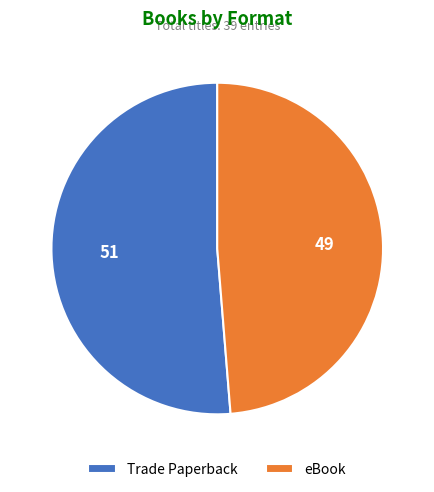

Count the number of slices in the pie.

2